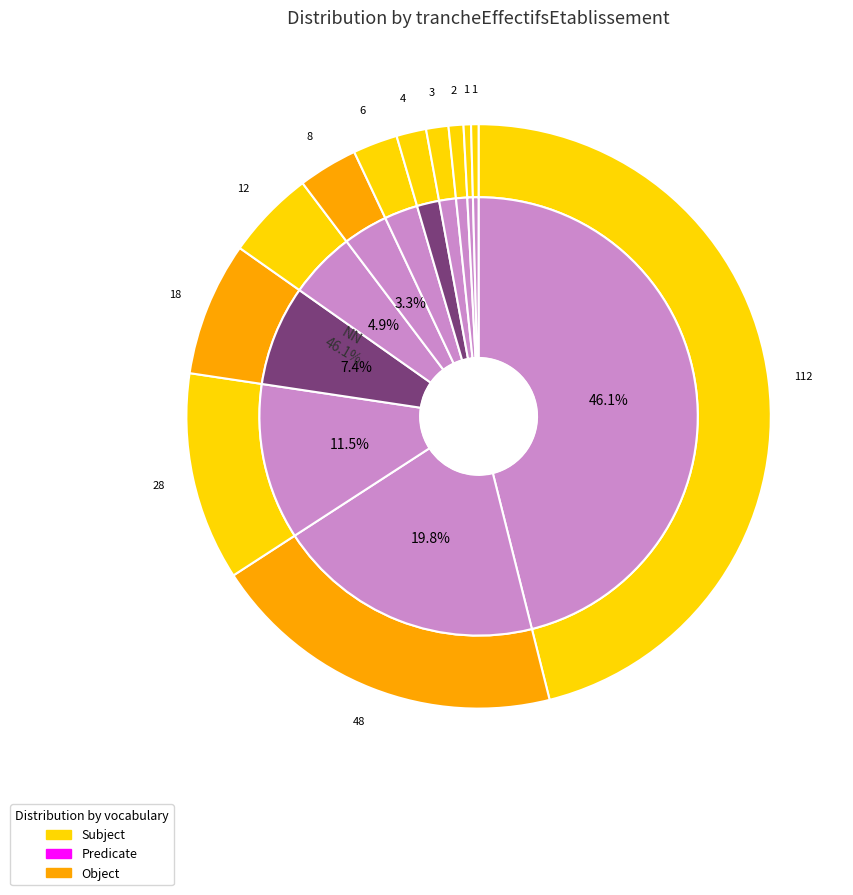

Which category has the biggest portion of the pie?

NN